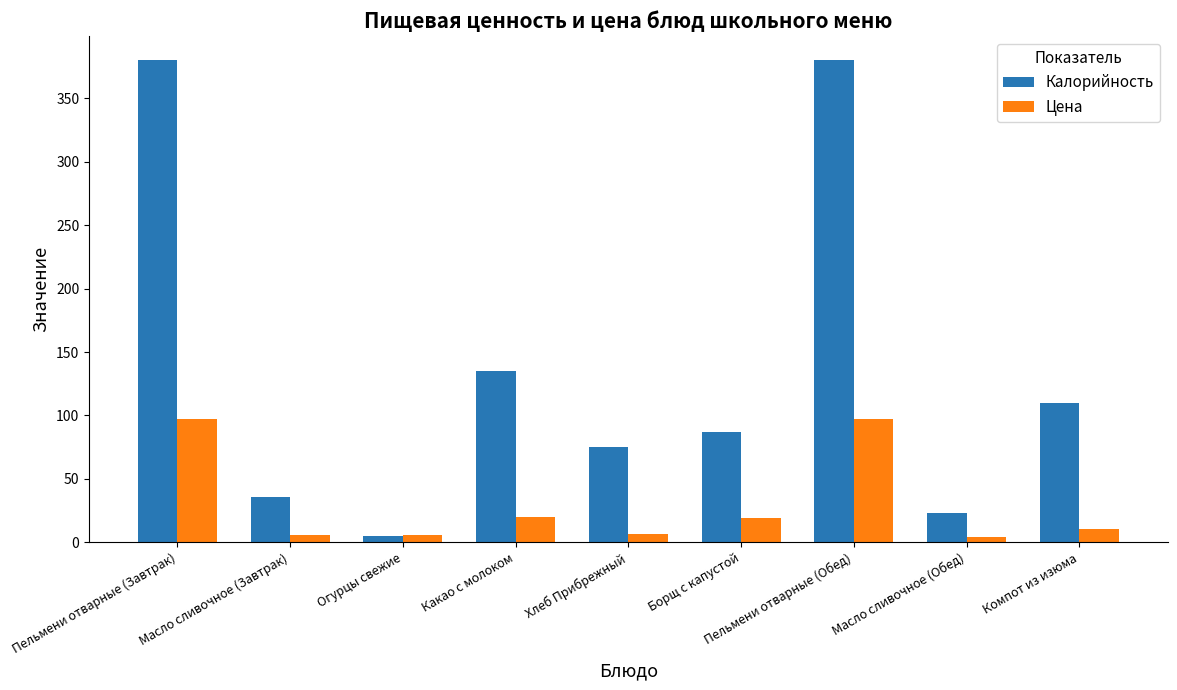

Which category has the lowest value in the Калорийность series?

Огурцы свежие